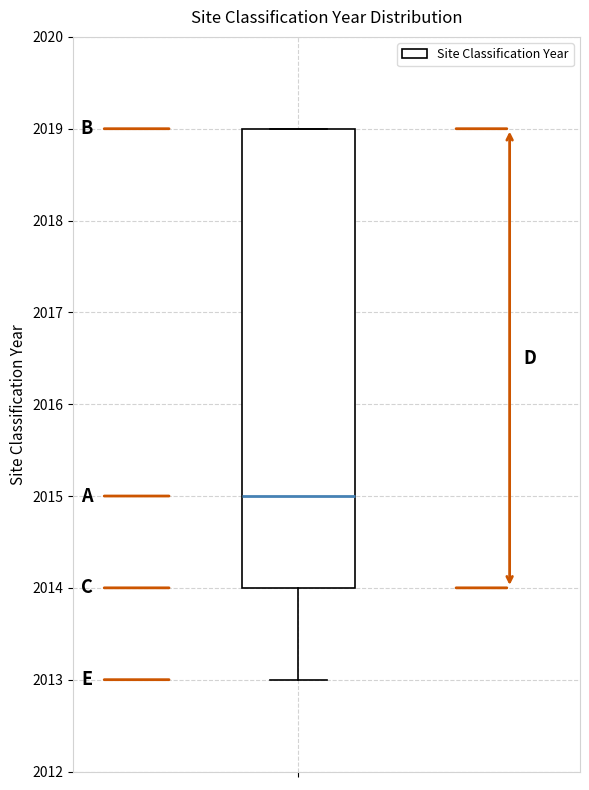

Transcribe this box plot: give where the median line is, the range the box spans, and where the two whiskers end, as read against the y-axis. The values are not printed on the chart, so give them approximately, as read against the axis.

median 2015, box 2014 to 2019, whiskers 2013 to 2019